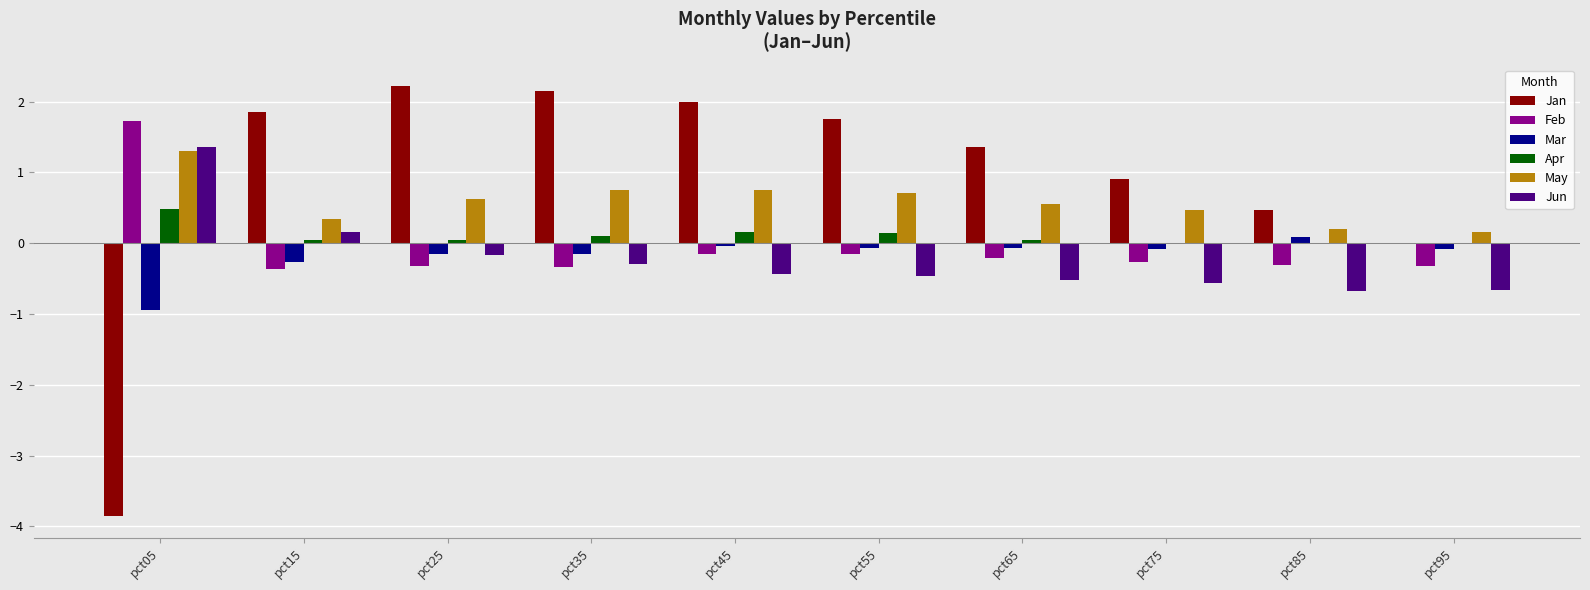

Which series has the largest range (max minus min)?

Jan